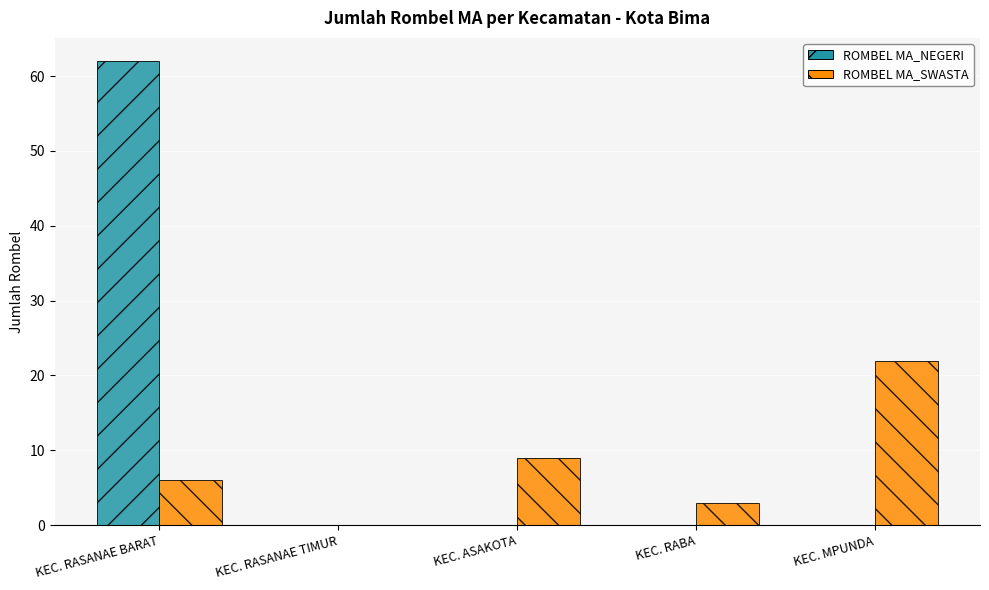

What is the sum of the ROMBEL MA_NEGERI values at KEC. RASANAE TIMUR and KEC. RASANAE BARAT?

62